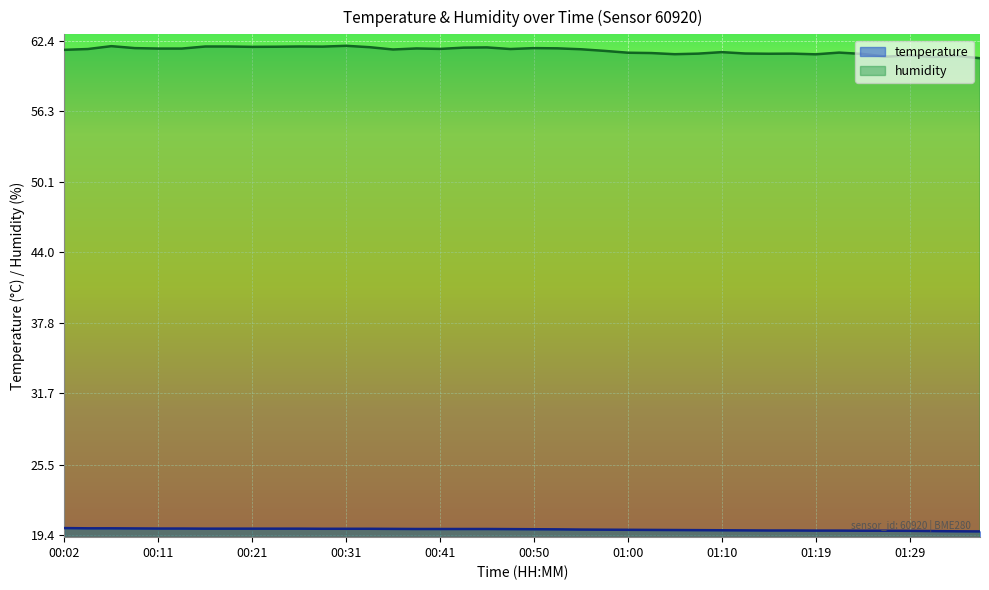

What are all the series names shown in the legend?

temperature, humidity